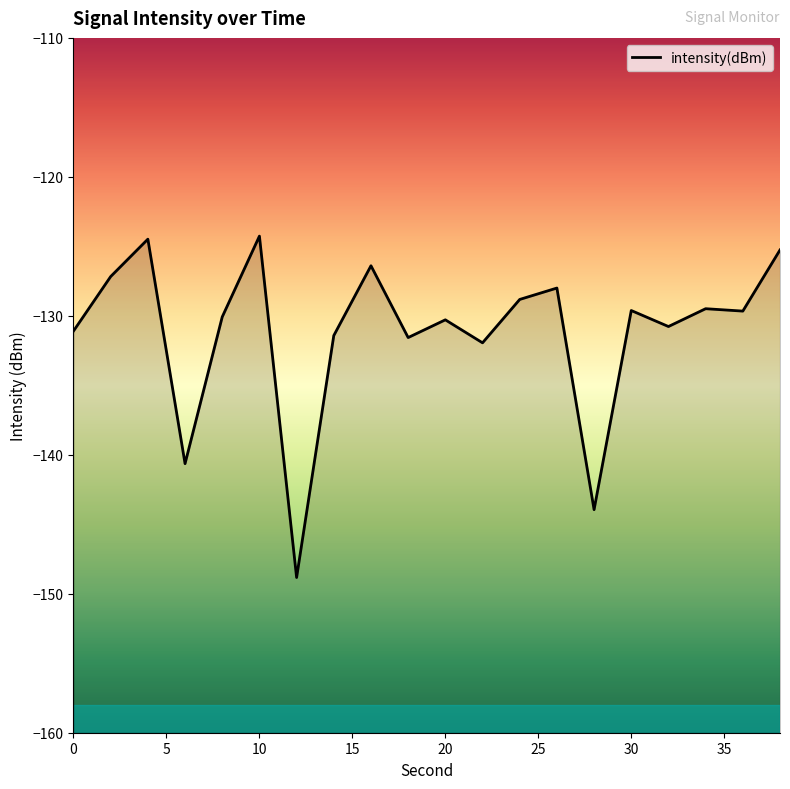

Which has a higher value, 4 or 32?

4